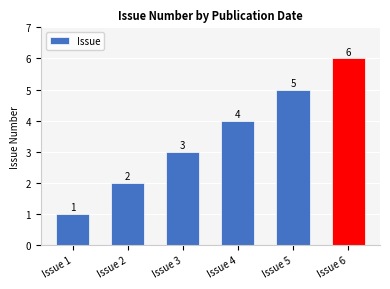

Are the bars horizontal?

No